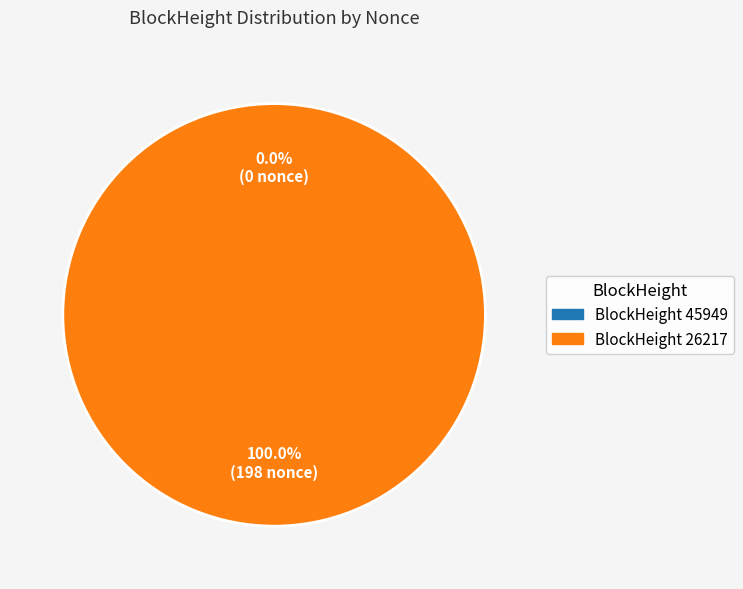

To the nearest percent, what is the difference between the largest and smallest slice percentages?

100%